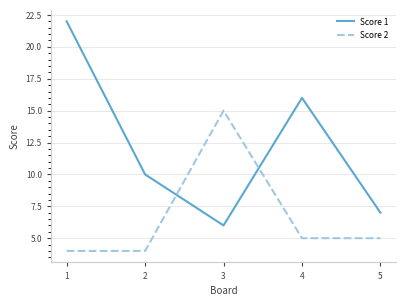

Rank the series by their maximum value, from lowest to highest.

Score 2, Score 1